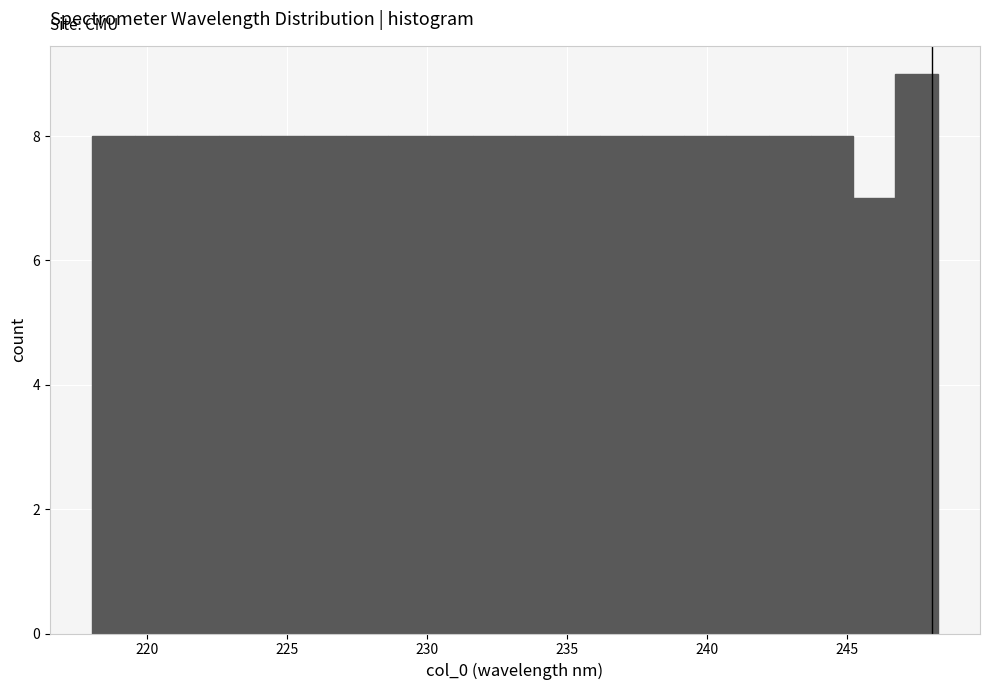

Read against the x-axis, roughly where is the centre of the tallest bar?

247.5